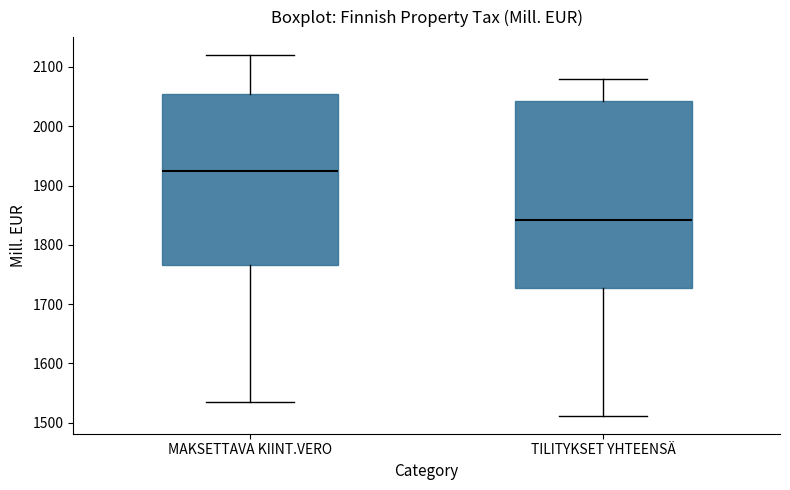

Reading left to right, transcribe this box plot: for each box, give where its median line is, the range the box spans, and where its two whiskers end, as read against the y-axis. The values are not printed on the chart, so give them approximately, as read against the axis.

MAKSETTAVA KIINT.VERO: median 1920, box 1770 to 2060, whiskers 1540 to 2120
TILITYKSET YHTEENSÄ: median 1840, box 1730 to 2040, whiskers 1510 to 2080